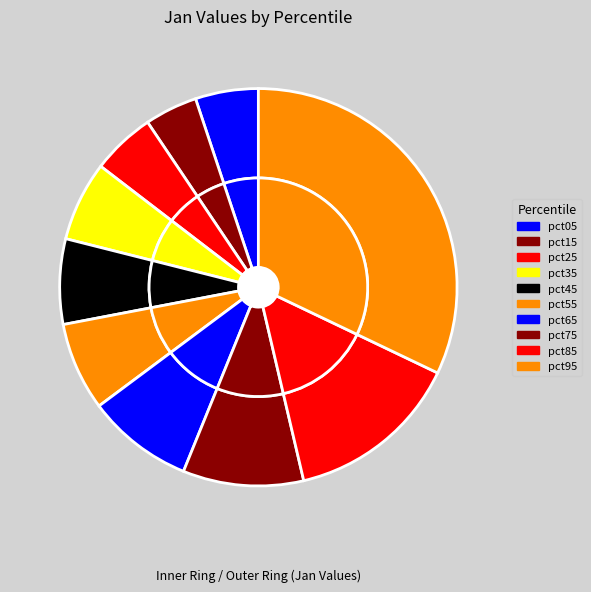

Does pct95 represent more than half of the total?

No